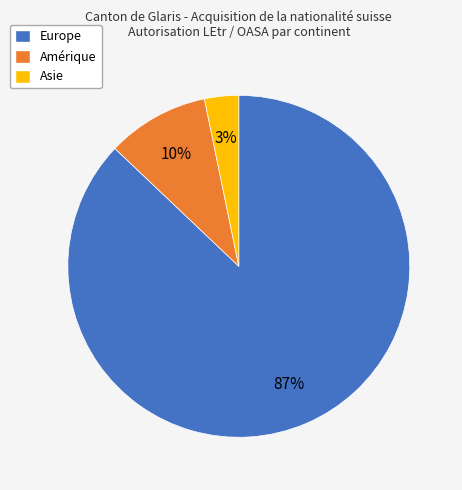

True or false: Amérique accounts for 1% of the total.

False